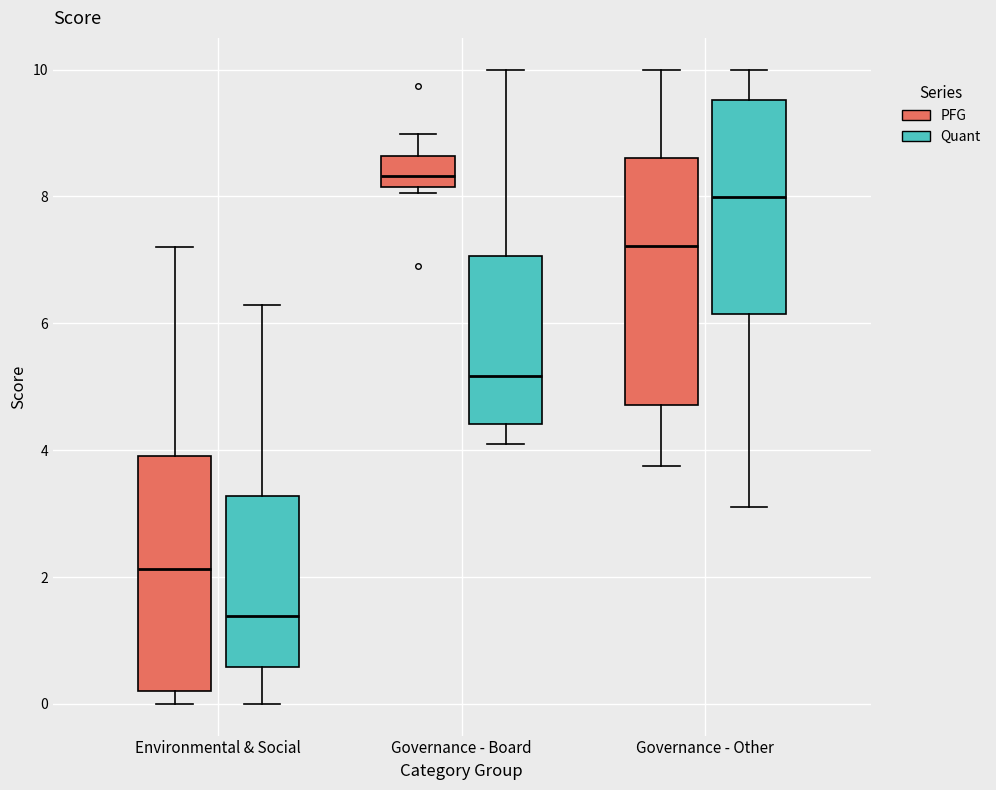

Where is the upper edge of the box for Environmental & Social (Quant) on the y-axis? The values are not printed on the chart, so give them approximately, as read against the axis.

3.2